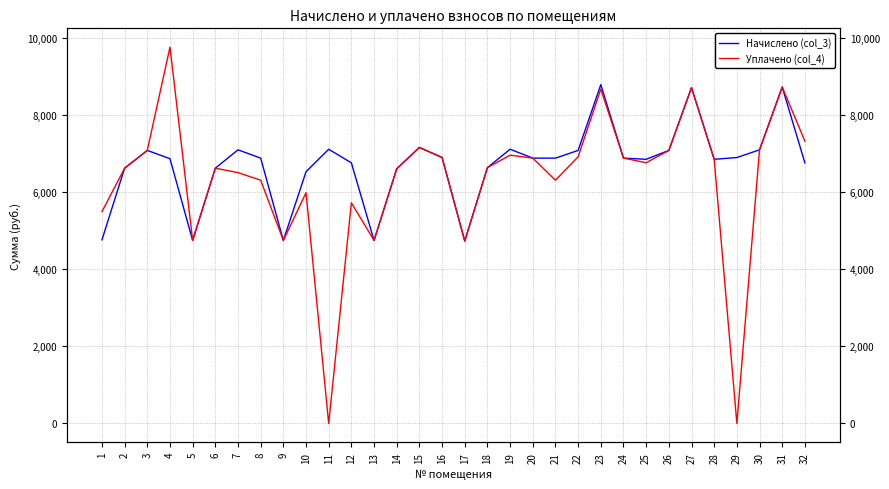

What is the value of the Уплачено (col_4) point at the 5th from the left?

4746.2